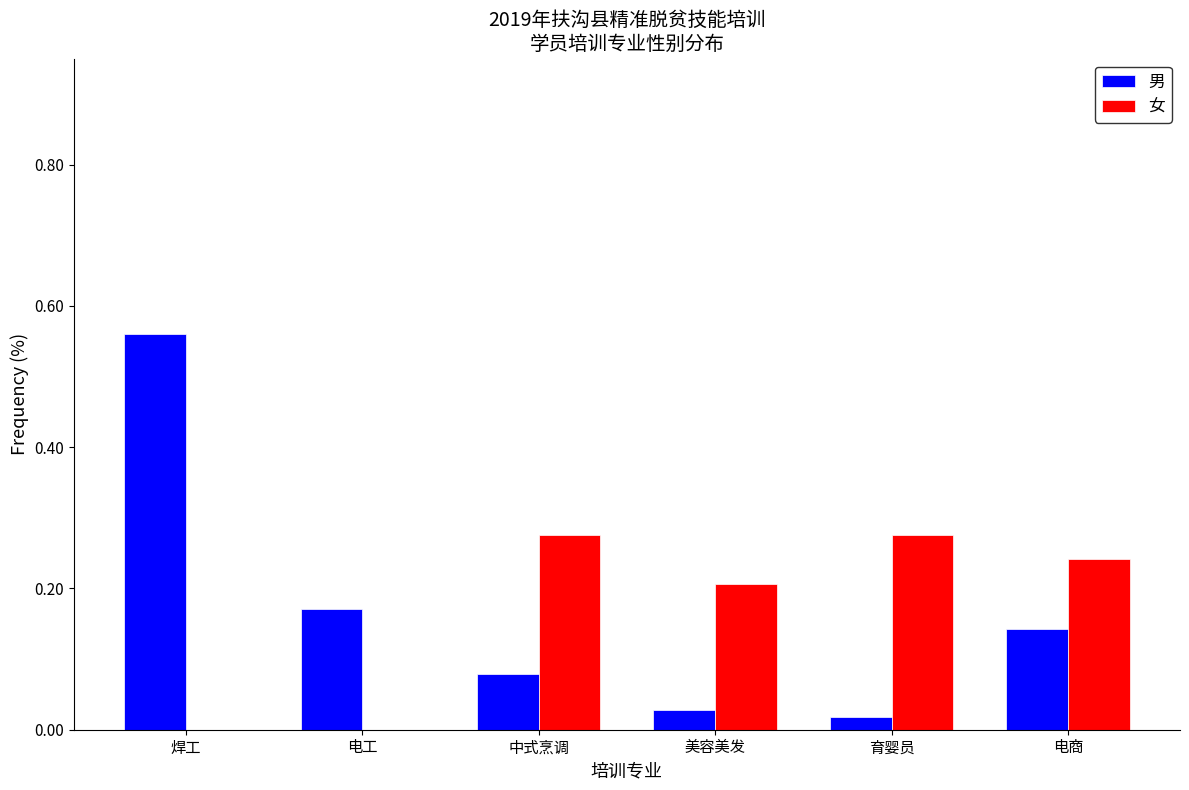

At which label does 男 reach its peak?

焊工